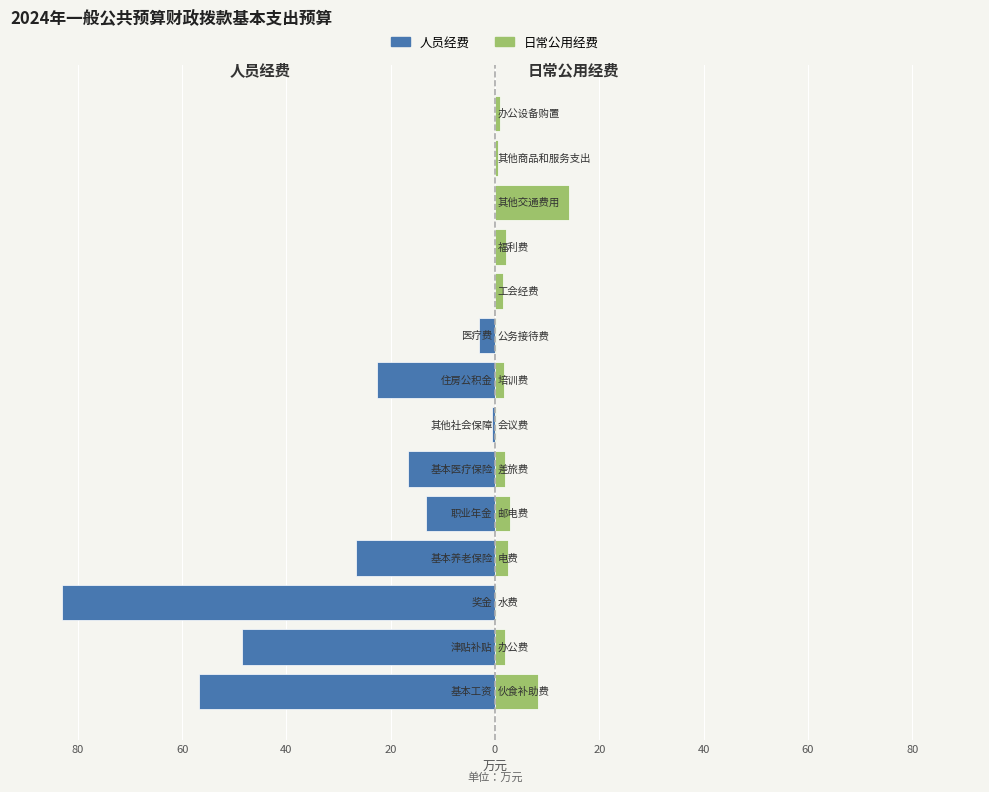

Which series has the largest range (max minus min)?

人员经费